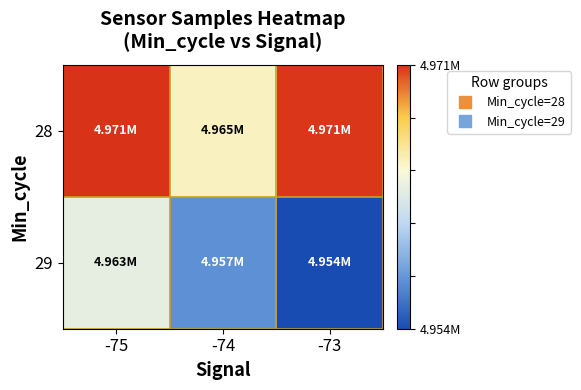

At -75, list the series in order from largest to smallest.

28, 29